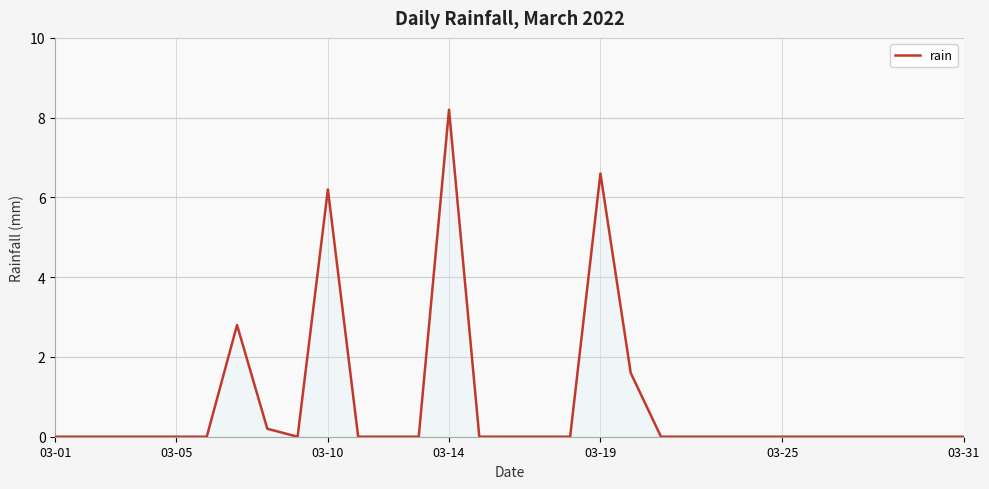

What is the difference between the maximum and minimum values?

8.2